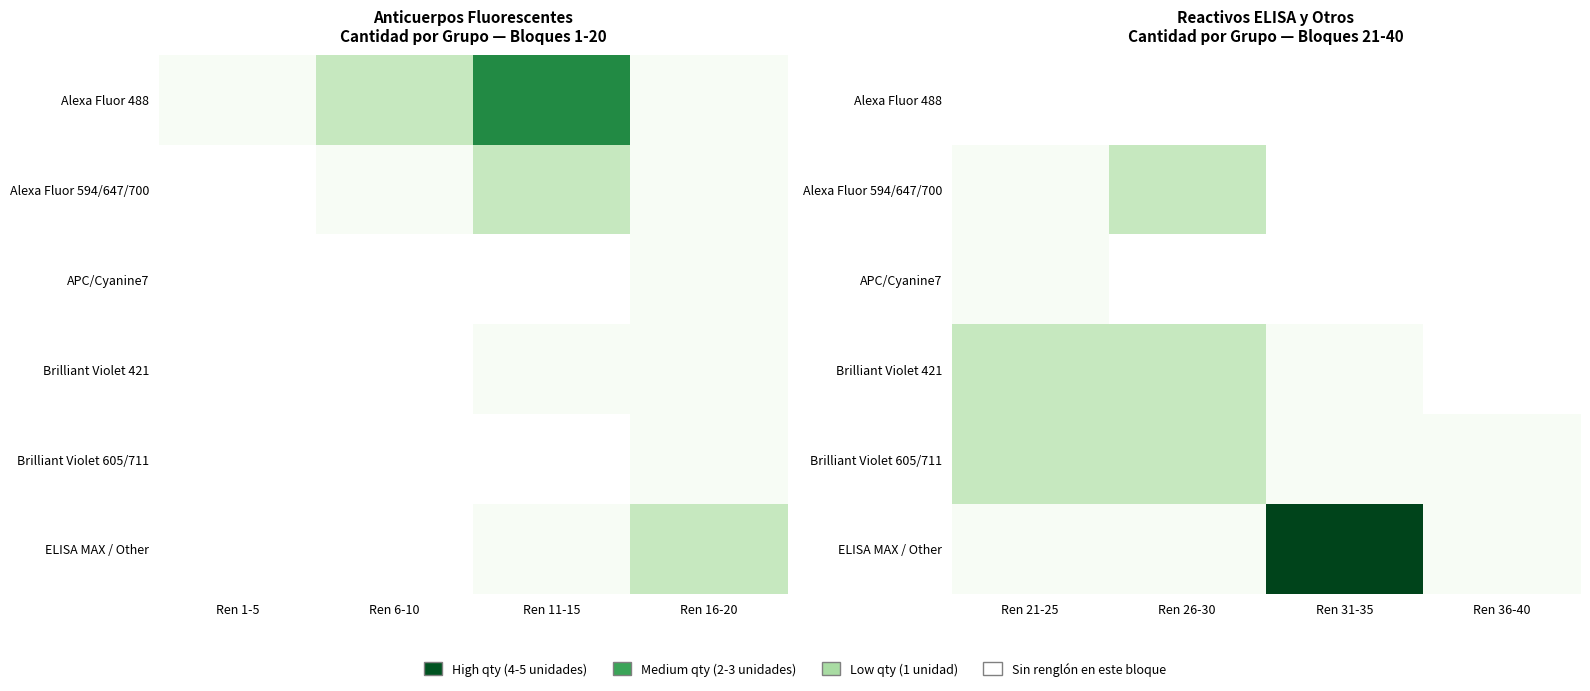

Which label corresponds to the smallest value in the chart?

Ren 21-25